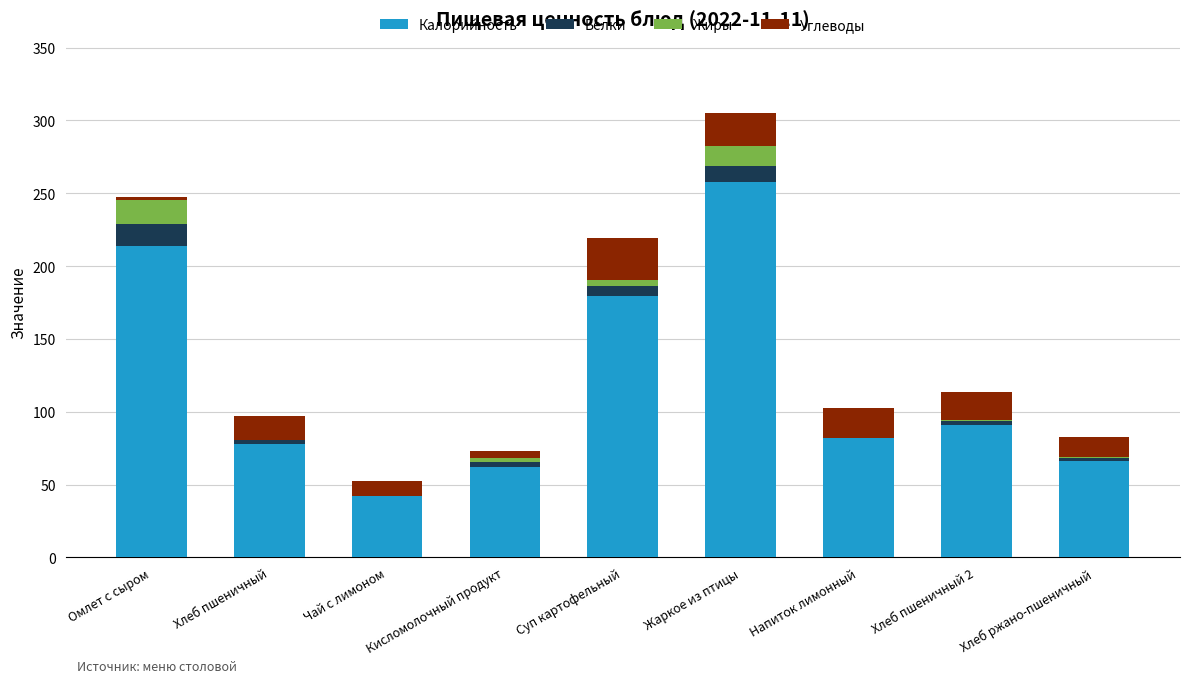

The Калорийность series shows 257.8 at Жаркое из птицы. True or false?

True